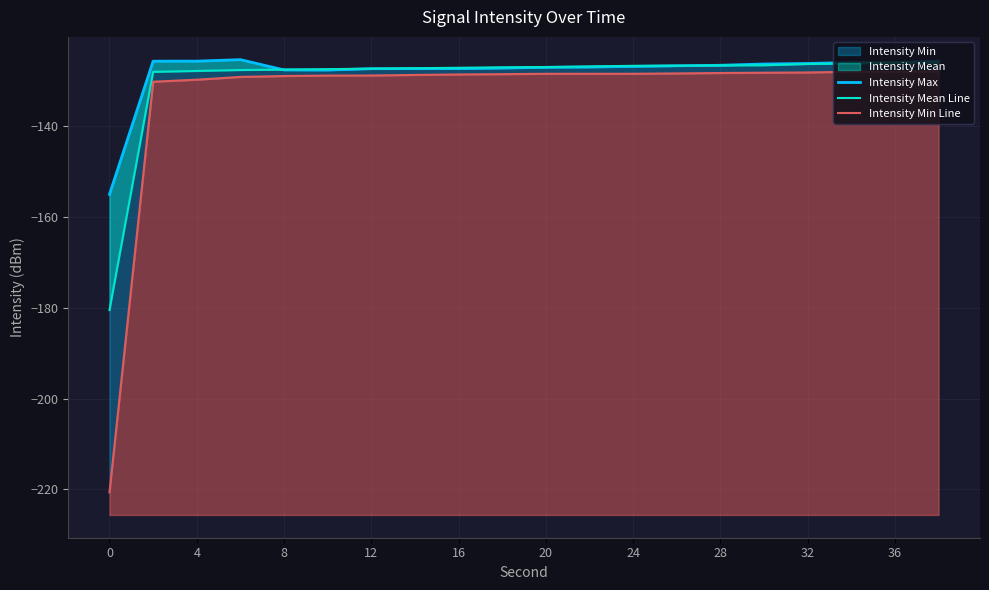

Reading left to right, what are all the values shown in this chart?

Intensity Max: -155.0	-125.6	-125.6	-125.3	-127.6	-127.6	-127.3	-127.3	-127.3	-127.2	-127.0	-126.9	-126.8	-126.7	-126.5	-126.3	-126.2	-126.0	-125.9	-125.6
Intensity Mean Line: -180.5	-128.0	-127.8	-127.6	-127.5	-127.4	-127.3	-127.2	-127.1	-127.0	-126.9	-126.8	-126.7	-126.6	-126.6	-126.5	-126.3	-126.2	-126.0	-125.9
Intensity Min Line: -220.7	-130.2	-129.7	-129.1	-128.9	-128.8	-128.8	-128.7	-128.6	-128.5	-128.4	-128.4	-128.4	-128.3	-128.3	-128.2	-128.1	-128.0	-128.0	-127.9